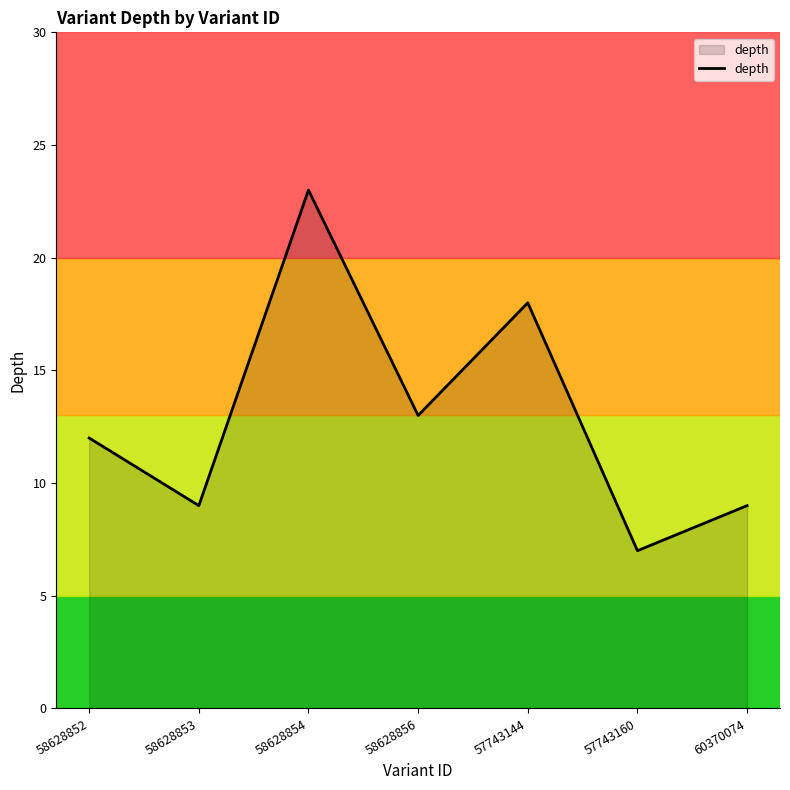

Approximately how many times larger is the value at 58628856 compared to 58628853?

1.4